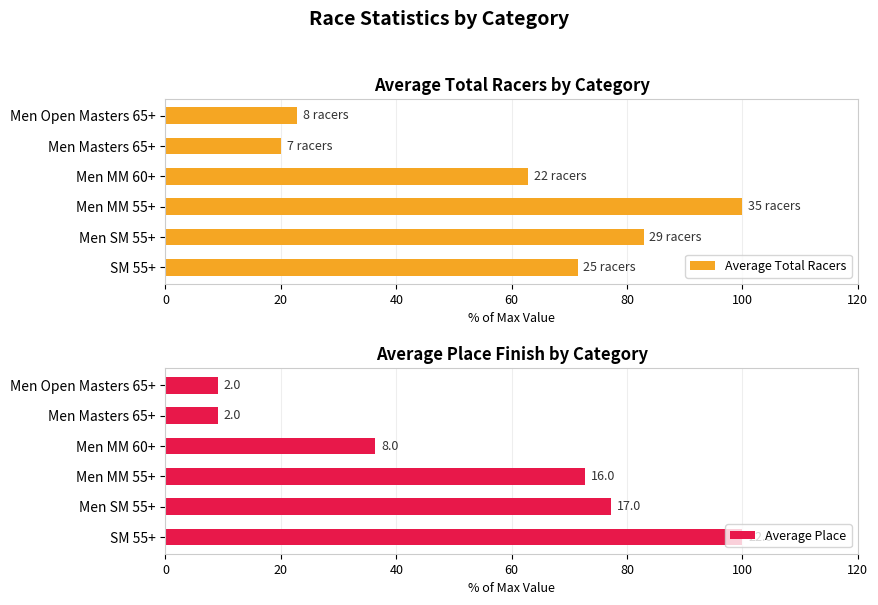

What is the sum of all Average Total Racers values?

360.0